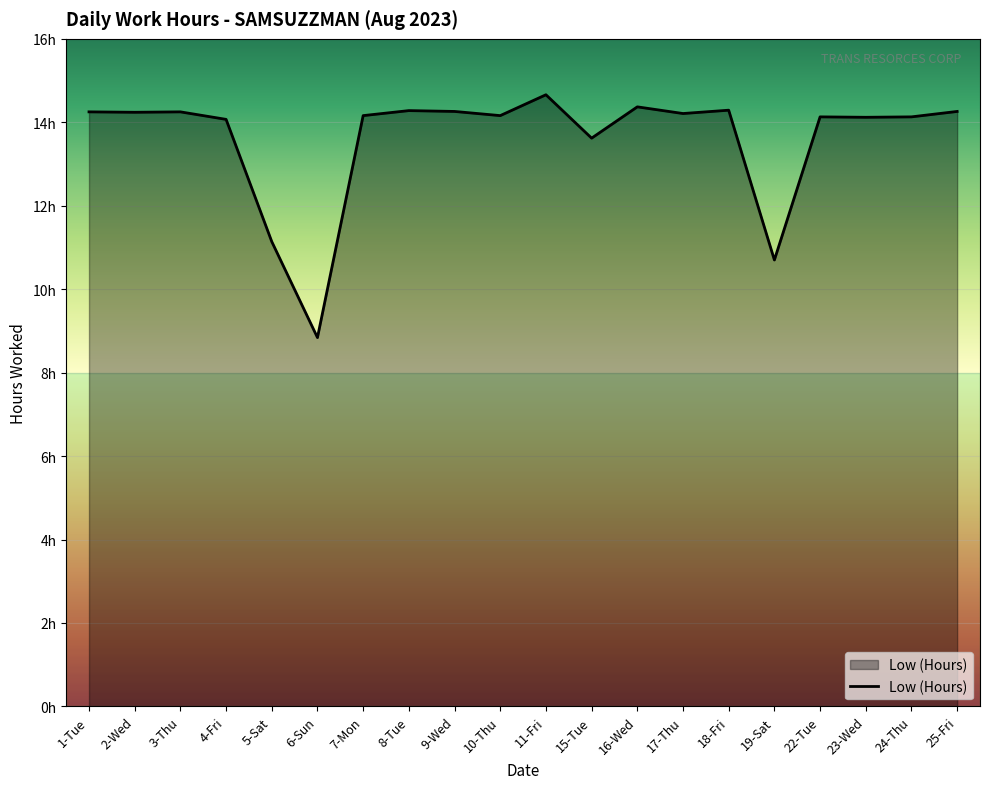

What is the sum of the values at 10-Thu and 19-Sat?

24.9